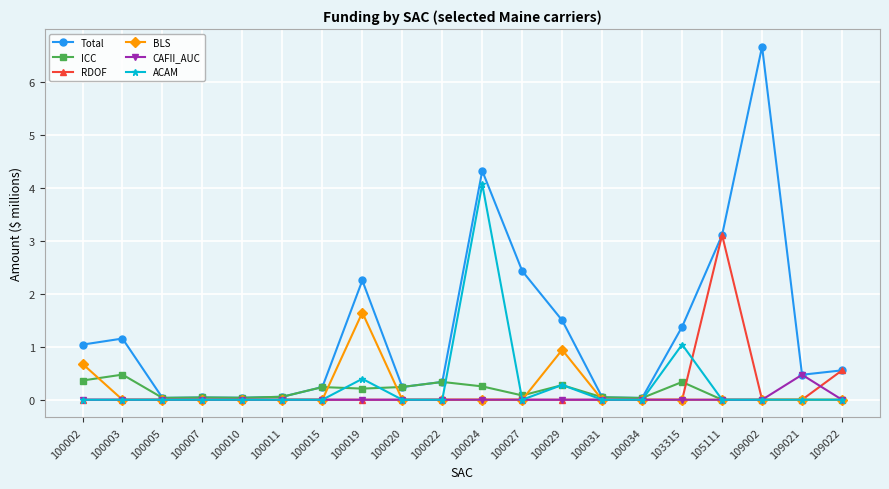

At which label does BLS reach its peak?

100019